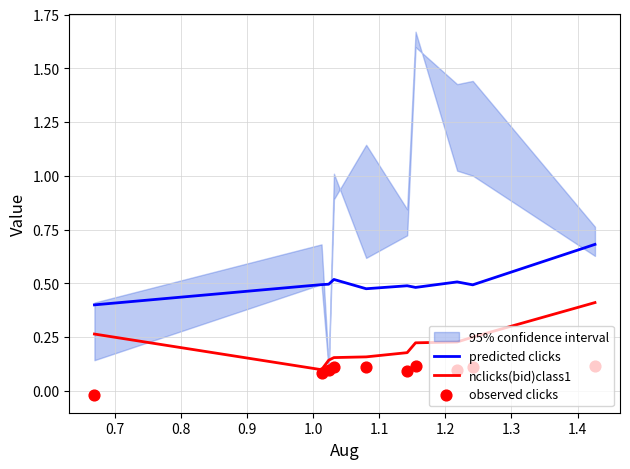

Which series has the largest total across all categories?

predicted clicks